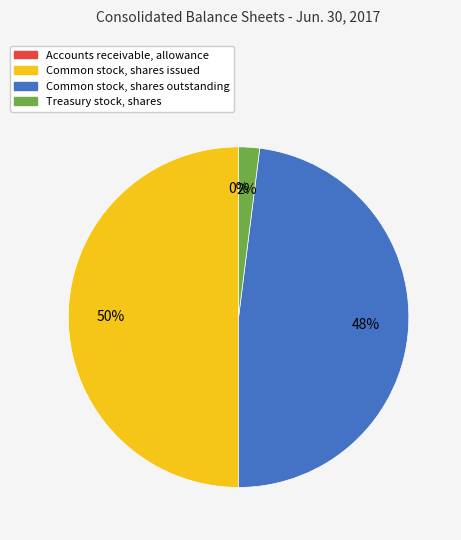

What is the largest slice in the pie chart?

Common stock, shares issued